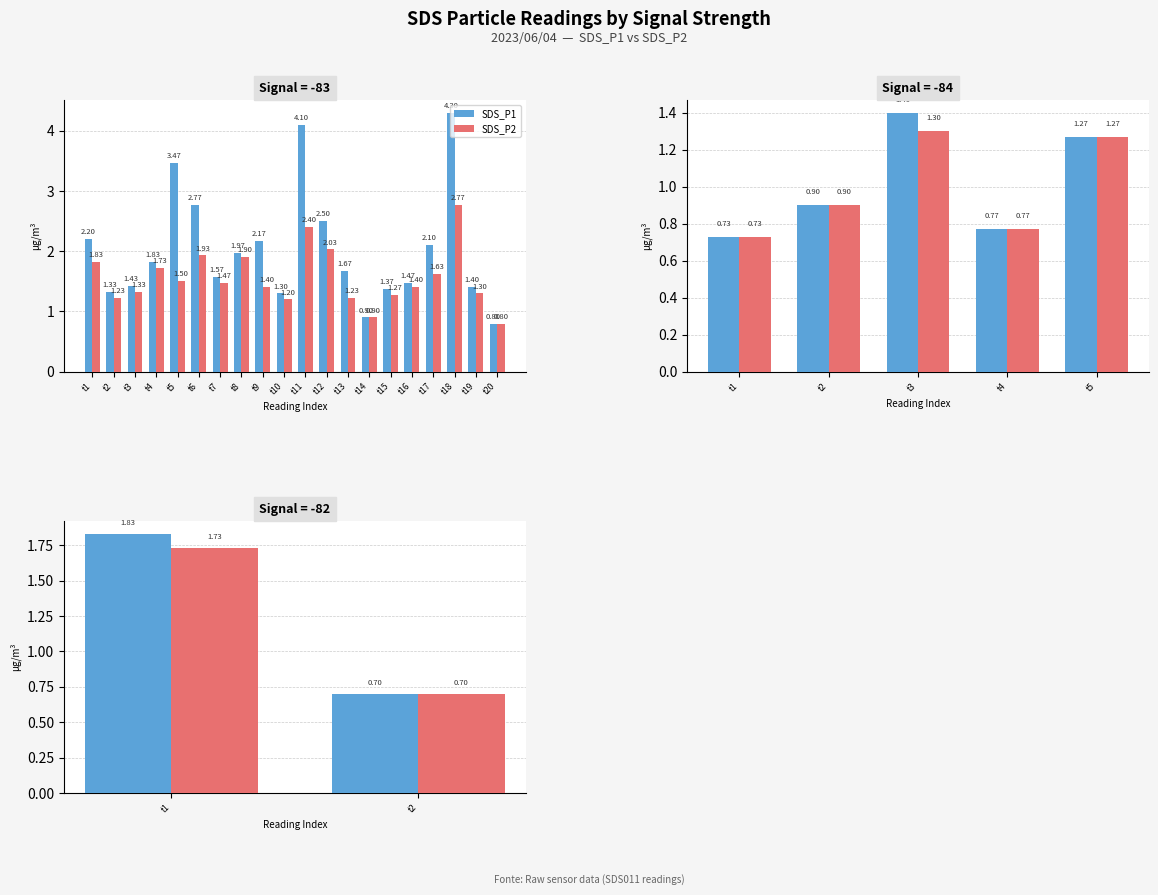

What value does the SDS_P2 series have at t2?

0.7